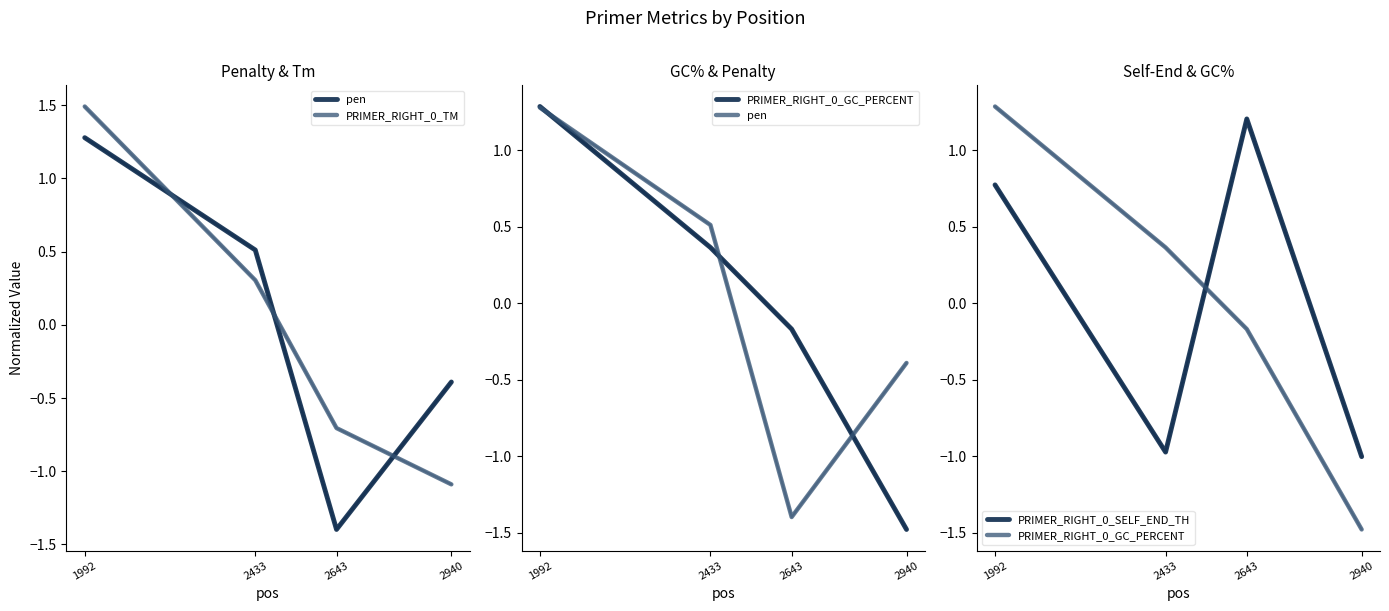

Where is pen nearest to the value 0?

2940